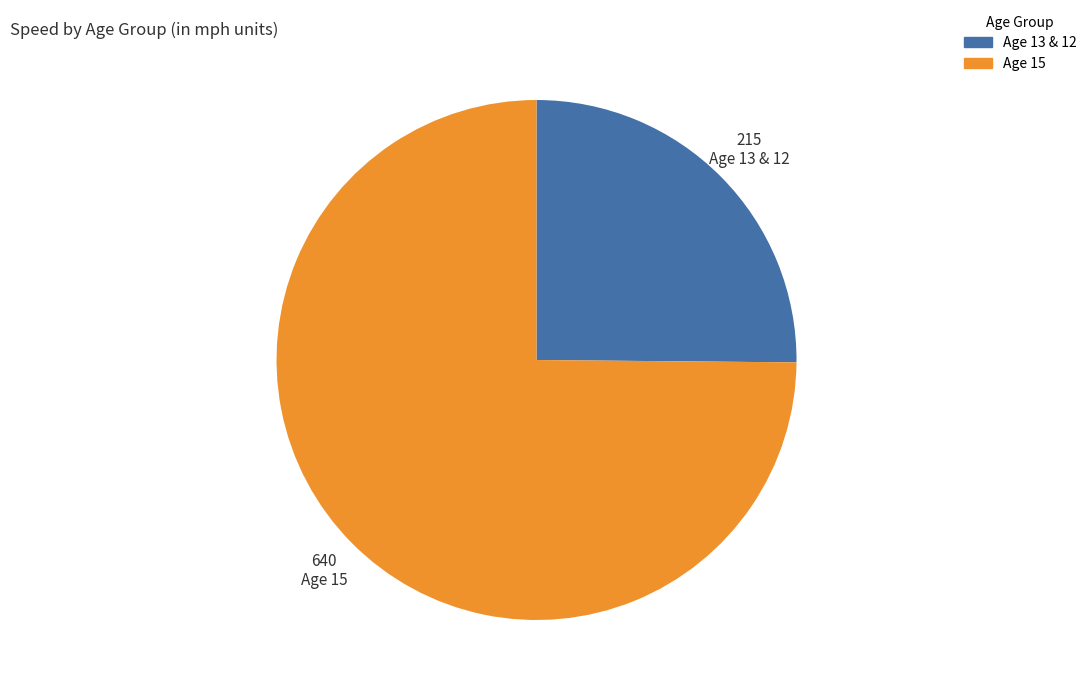

Does any single category account for the majority?

Yes